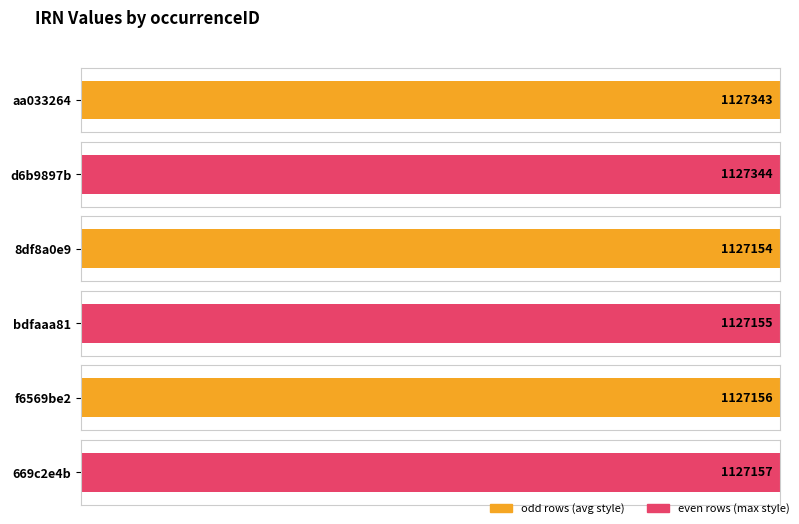

Reading left to right, extract all data points from this chart.

aa033264=1127343	d6b9897b=1127344	8df8a0e9=1127154	bdfaaa81=1127155	f6569be2=1127156	669c2e4b=1127157